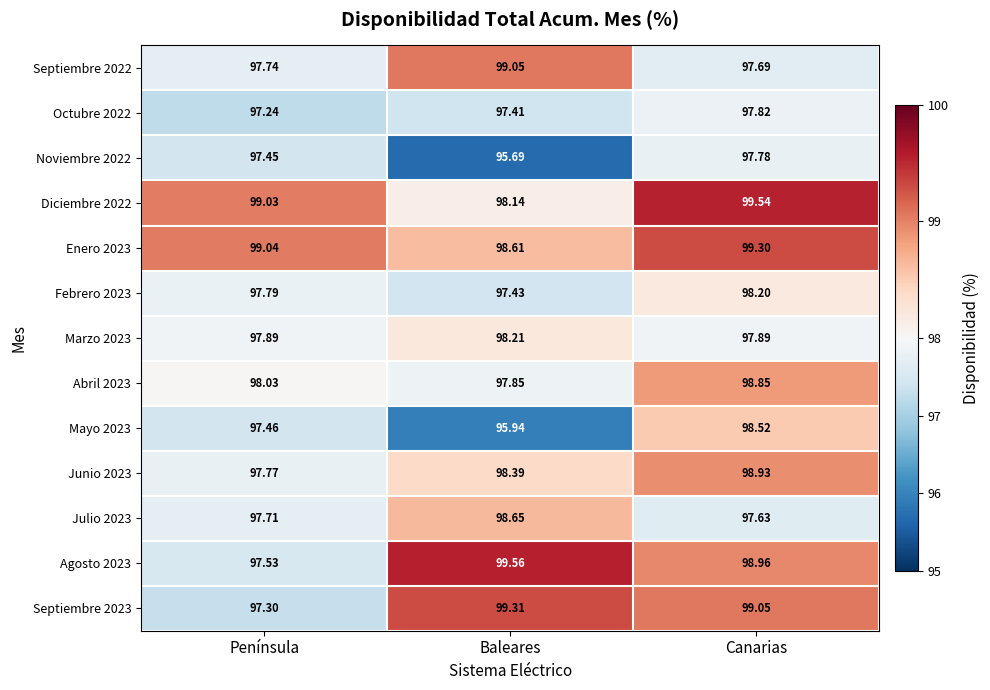

At which label does Noviembre 2022 first exceed 97?

Península